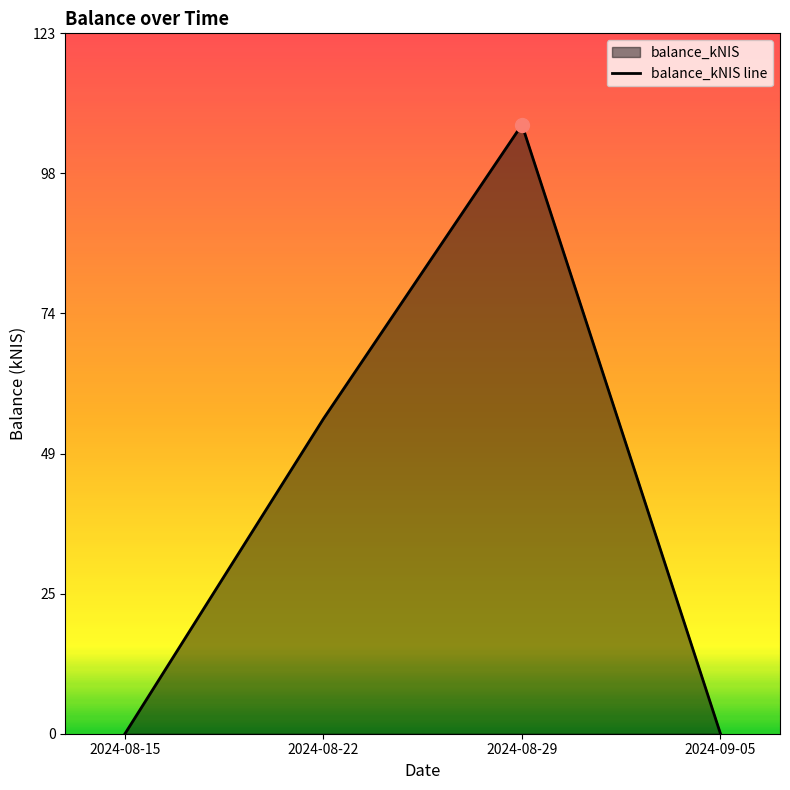

At which category does the chart reach its minimum across all series?

2024-08-15